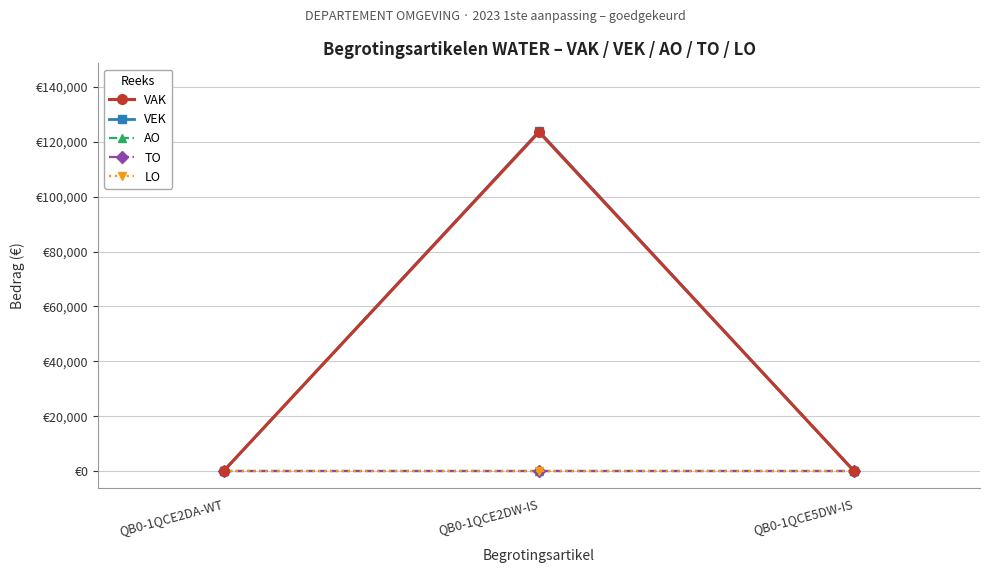

What is the label of the 1st point from the left?

QB0-1QCE2DA-WT